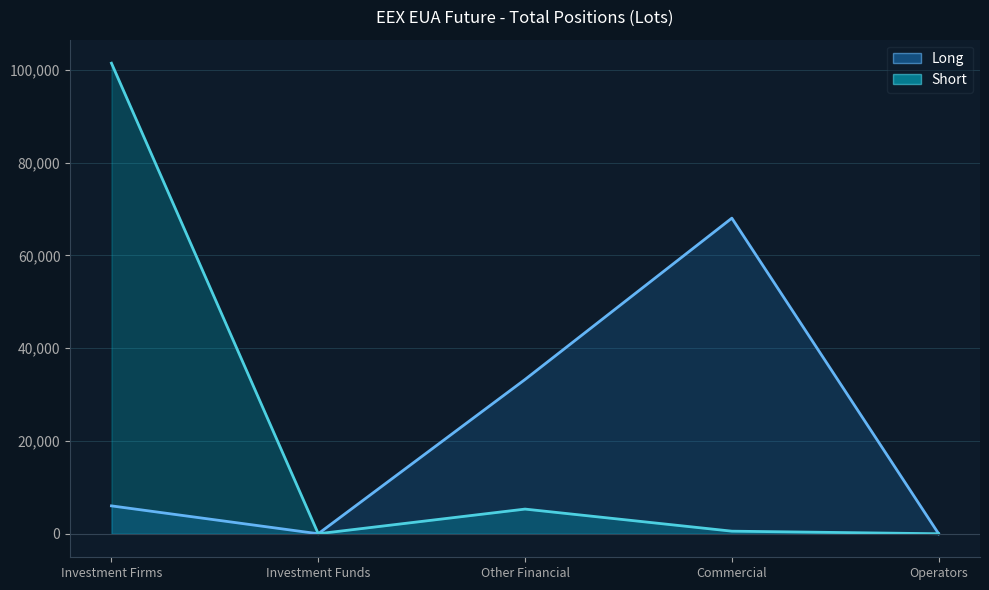

What is the greatest value displayed?

101423